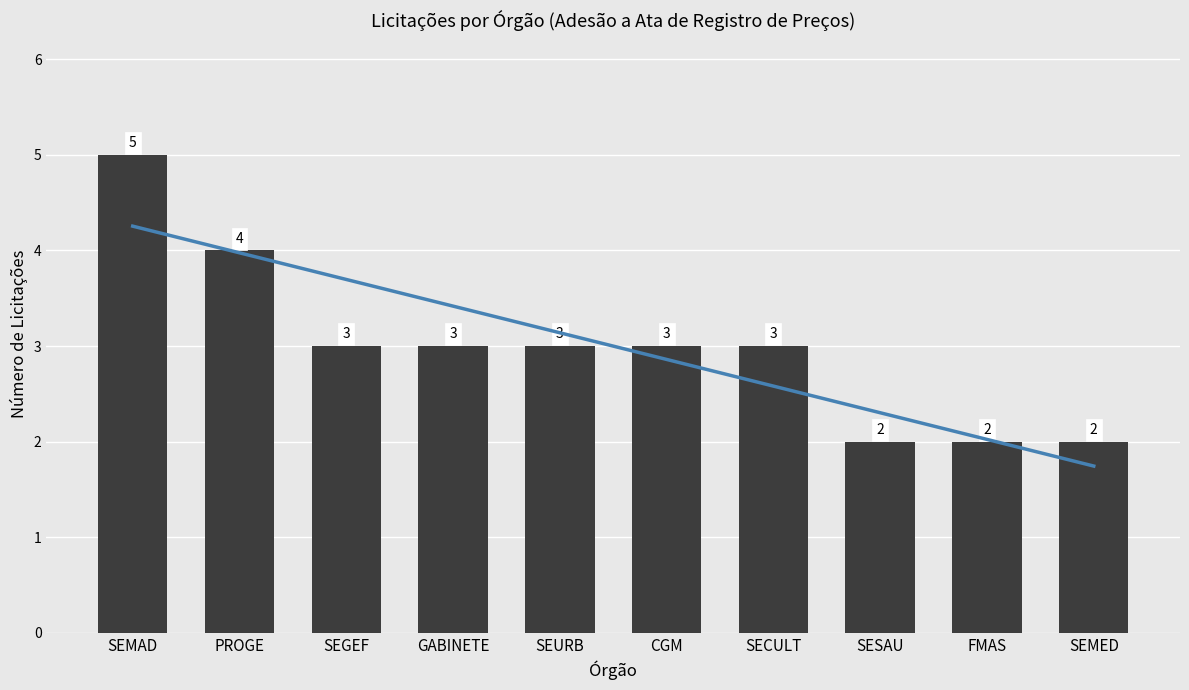

What is the label of the 7th bar from the left?

SECULT